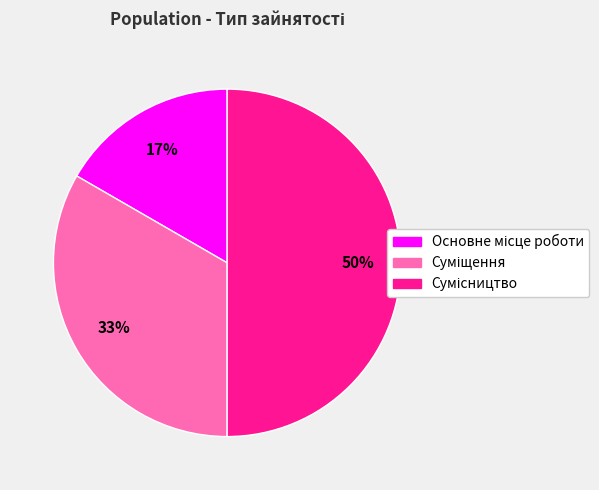

To the nearest percent, what is the difference between the largest and smallest slice percentages?

33%